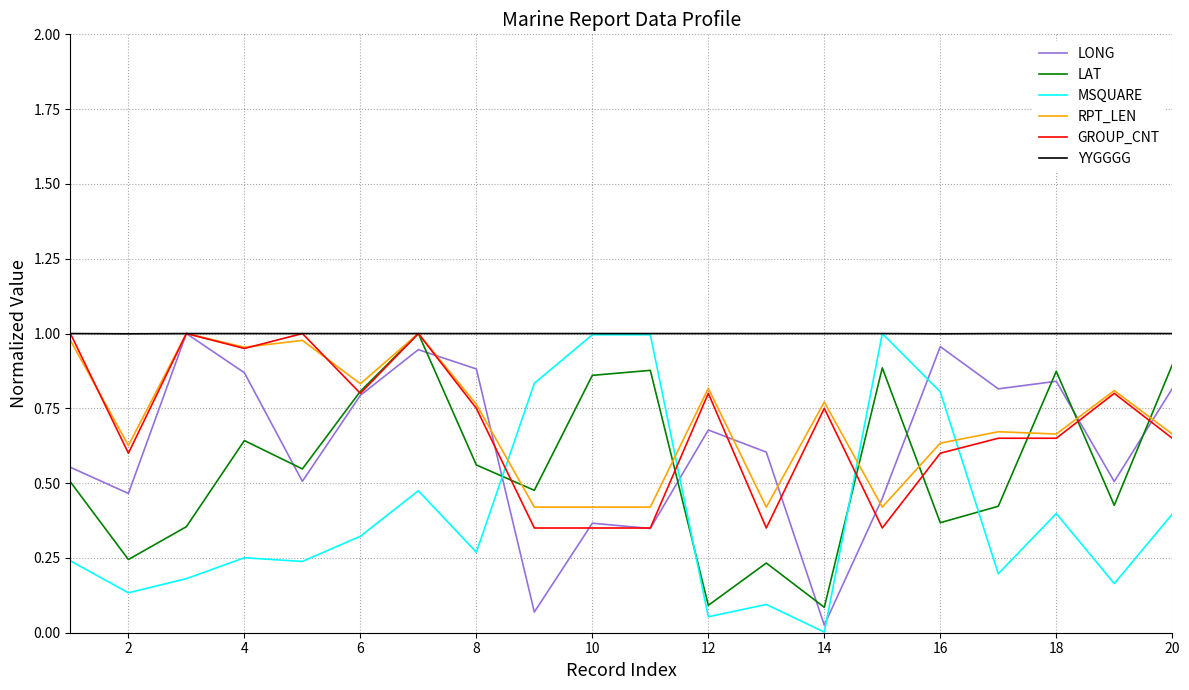

True or false: MSQUARE and GROUP_CNT cross at least once.

True